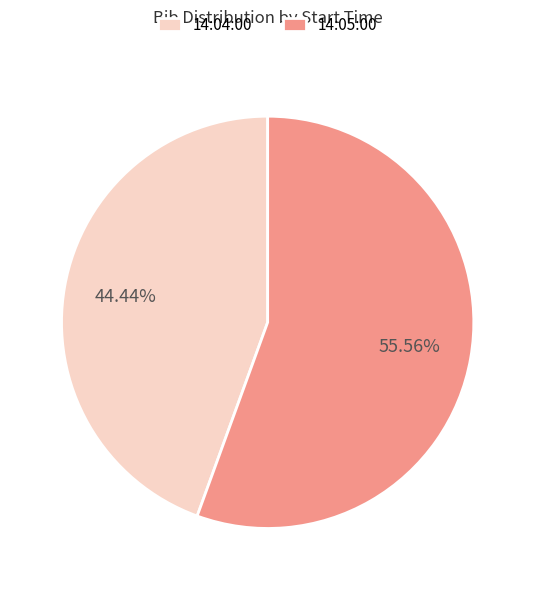

Which slice is the largest?

14:05:00